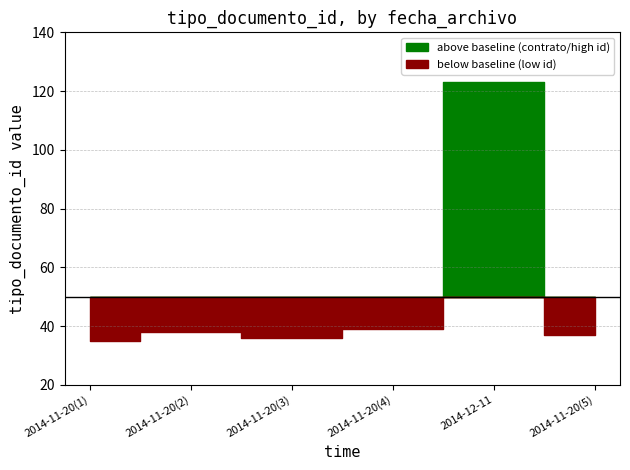

How many interior local peaks (higher than both neighbors) does the data have?

2